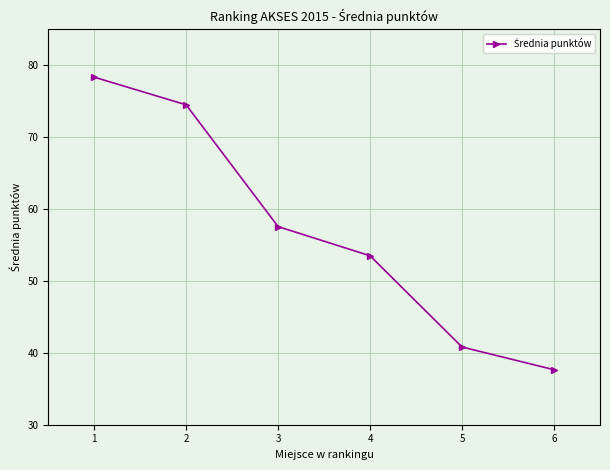

What is the difference between the maximum and minimum values?

40.7